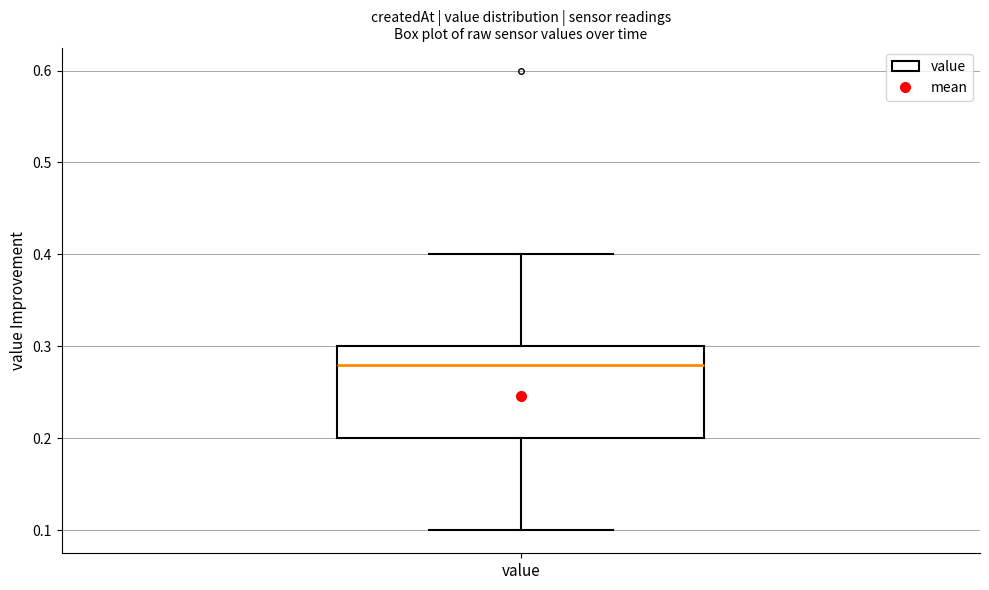

Read this box plot against the y-axis: the position of the median line, the range covered by the box, and the ends of both whiskers. The values are not printed on the chart, so give them approximately, as read against the axis.

median 0.28, box 0.20 to 0.30, whiskers 0.10 to 0.40